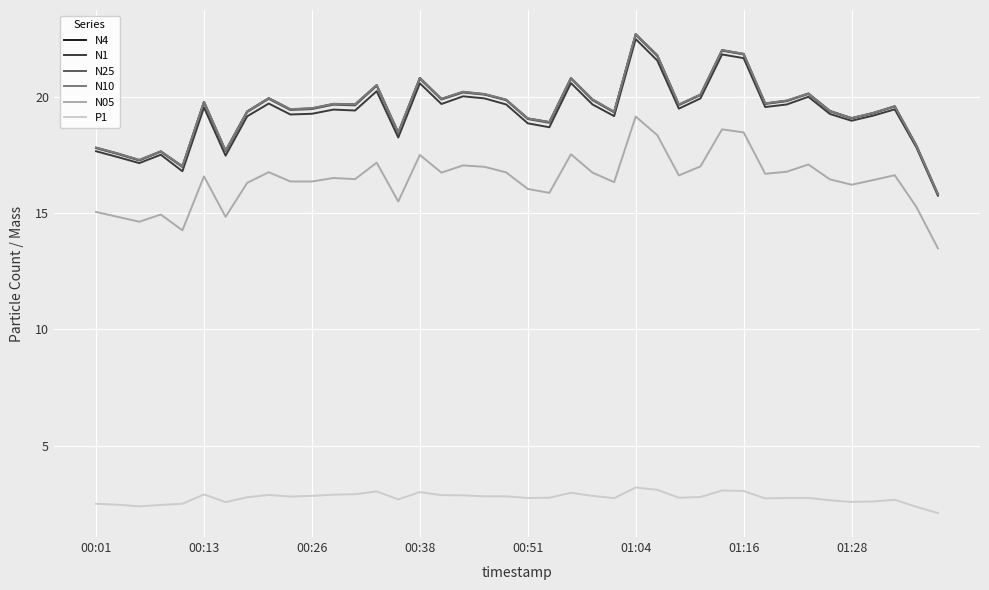

True or false: N10 and N05 intersect in this chart.

False